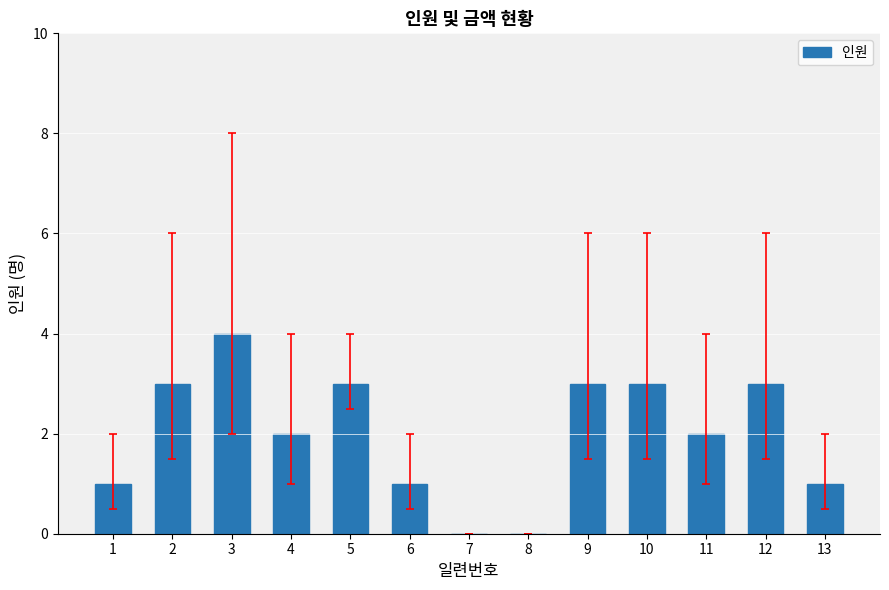

Is it true that the value at 3 is 4?

True